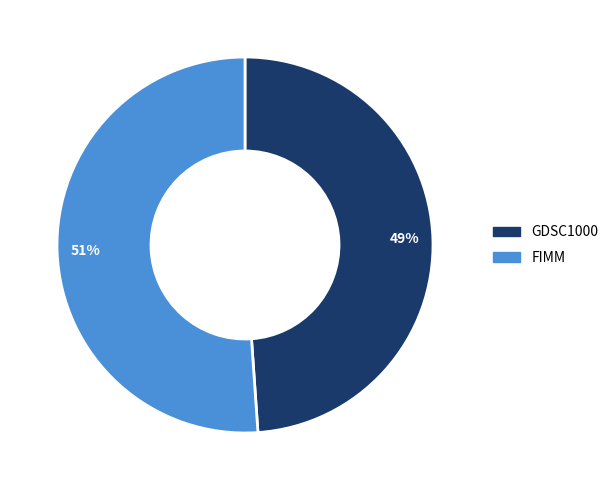

Which slice represents more than half of the pie?

FIMM